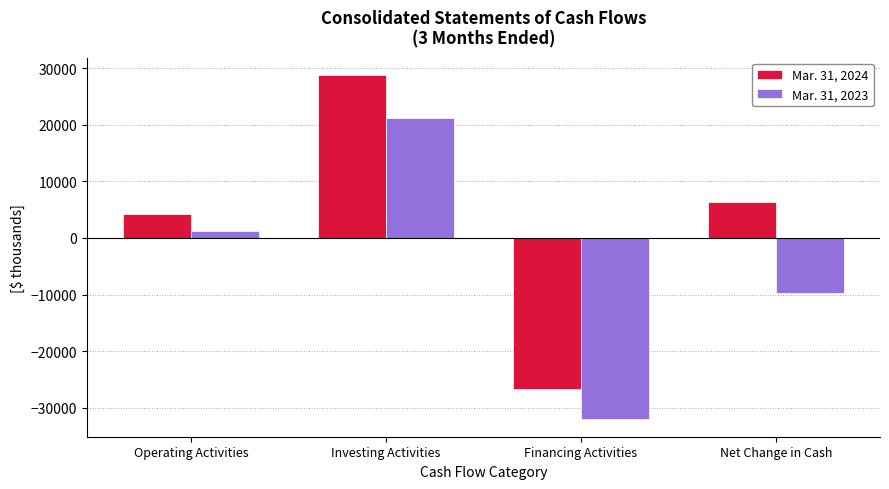

Rank the series by their maximum value, from lowest to highest.

Mar. 31, 2023, Mar. 31, 2024